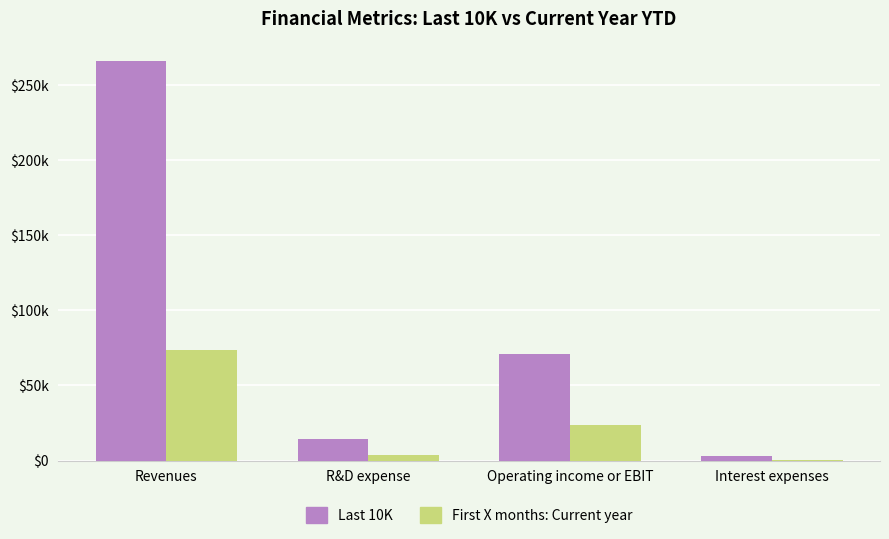

What are all the series names shown in the legend?

Last 10K, First X months: Current year